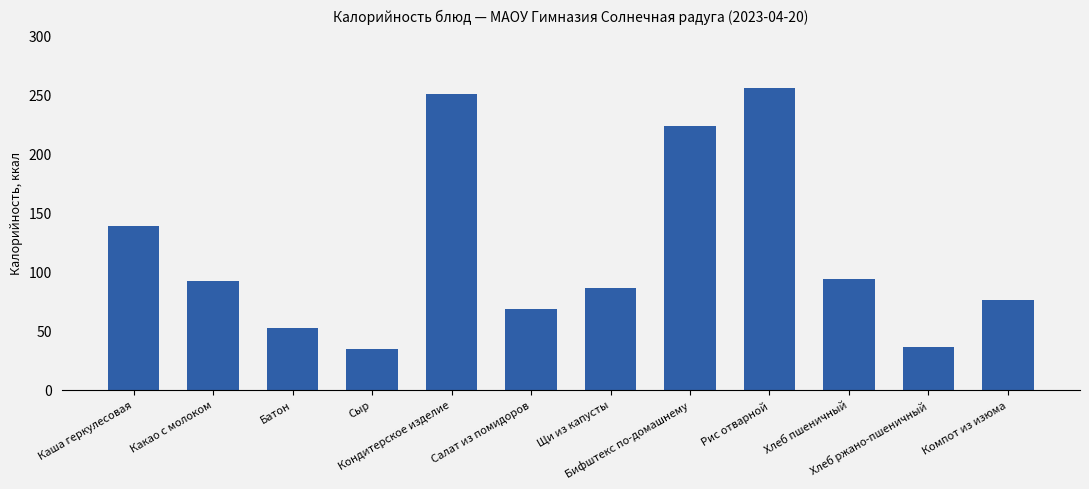

Are the bars grouped side by side (vs. stacked)?

No